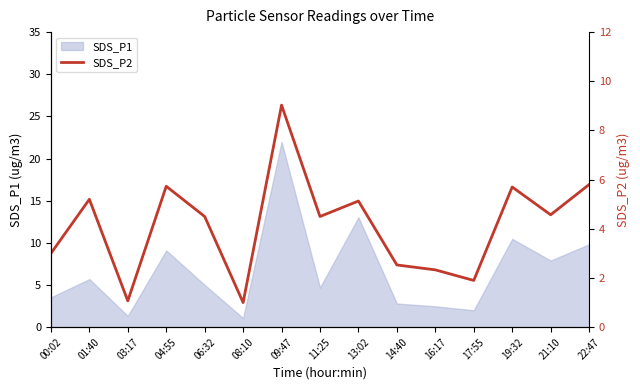

The value at 14:40 is 4.2. True or false?

False